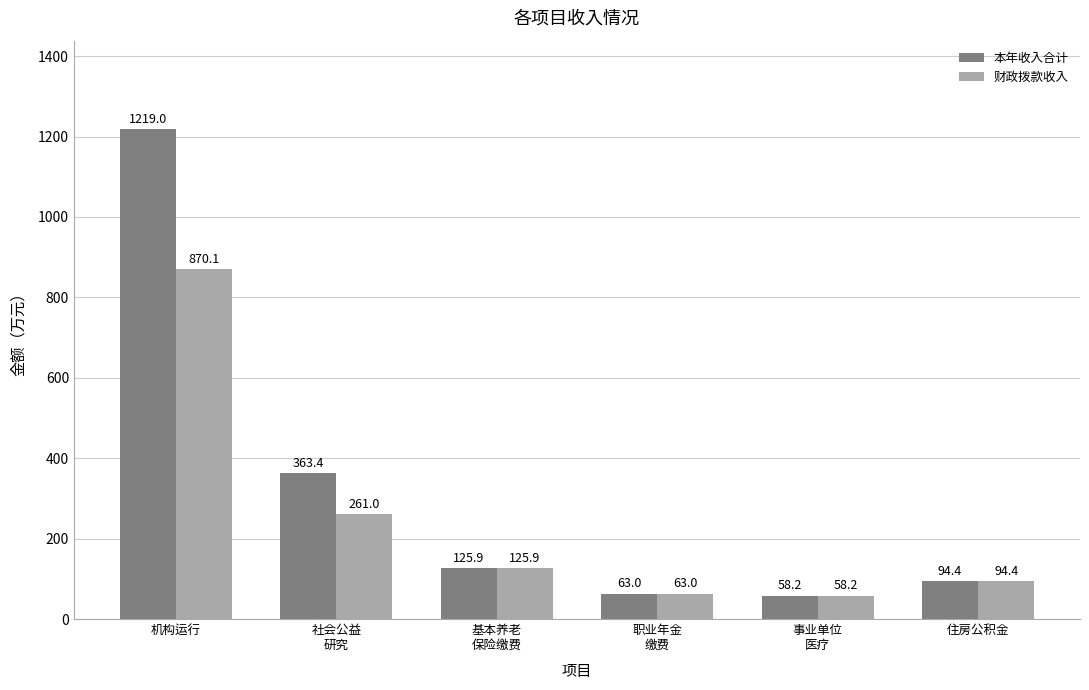

What is the average value of the 本年收入合计 series?

320.7